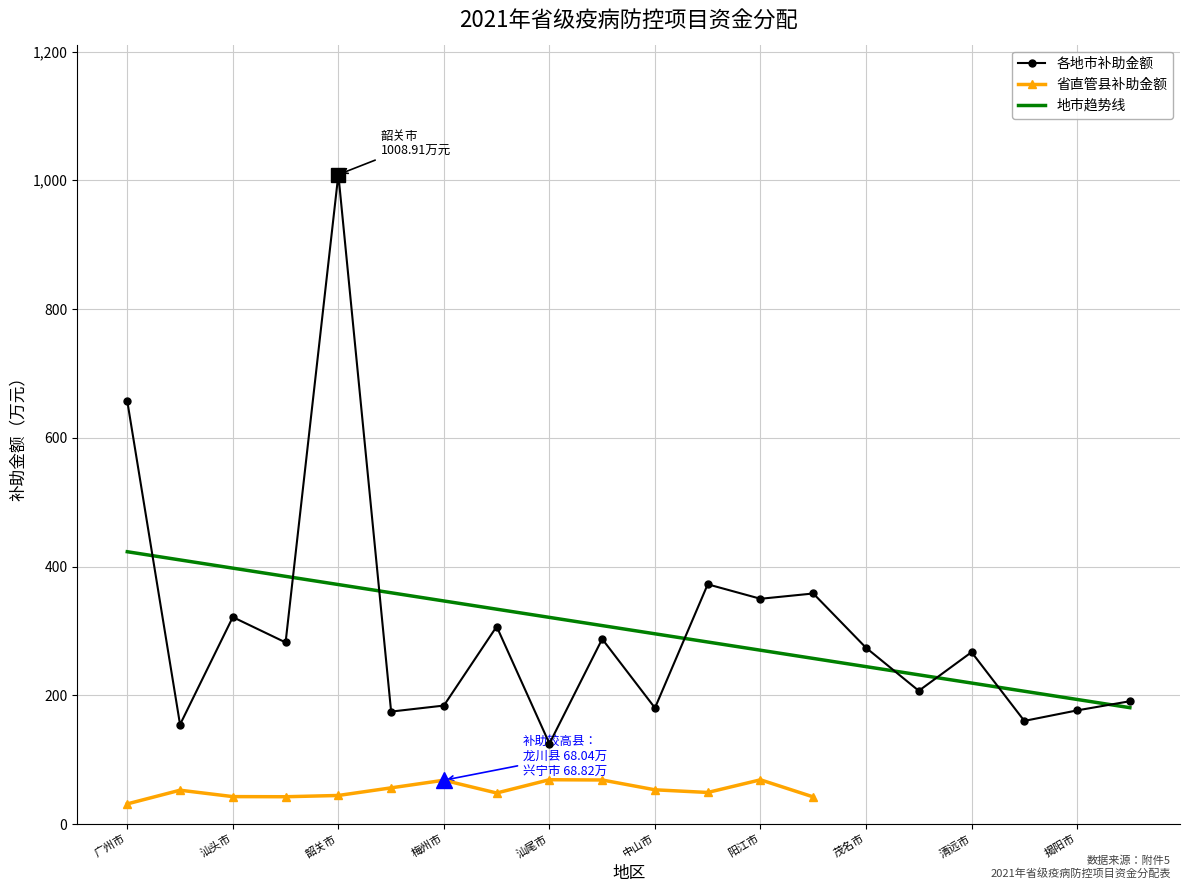

What is the label of the 6th point from the right?

茂名市